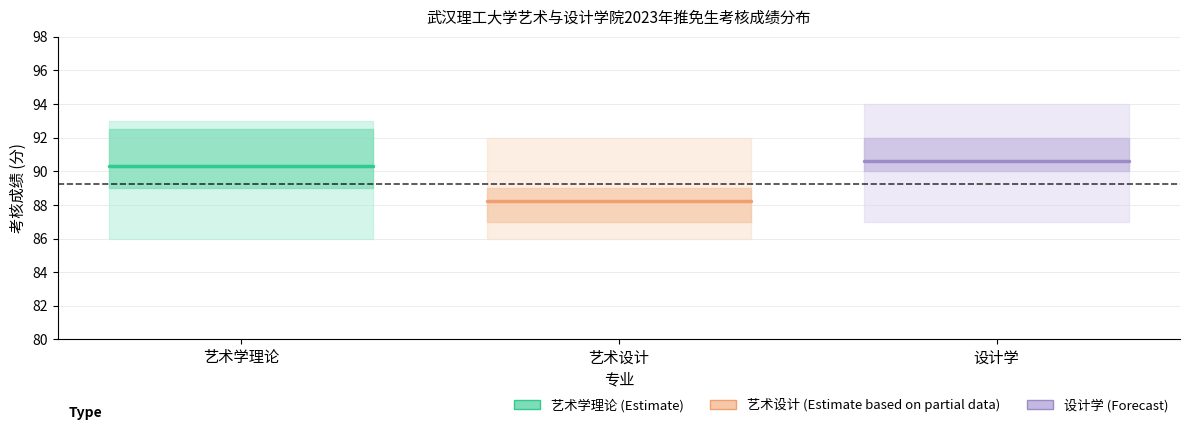

Reading right to left, list all the values displayed in this chart.

艺术学理论: 90.3	90.3
艺术设计: 88.2	88.2
设计学: 90.6	90.6